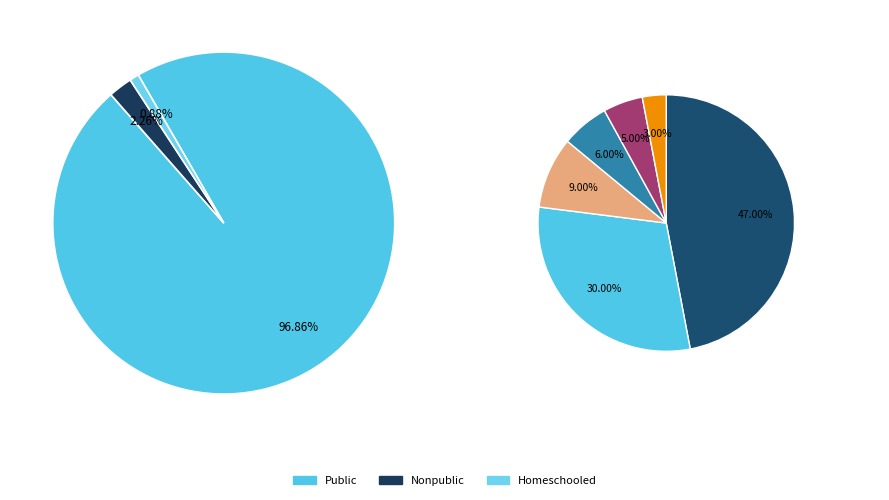

What is the smallest slice in the pie chart?

Homeschooled